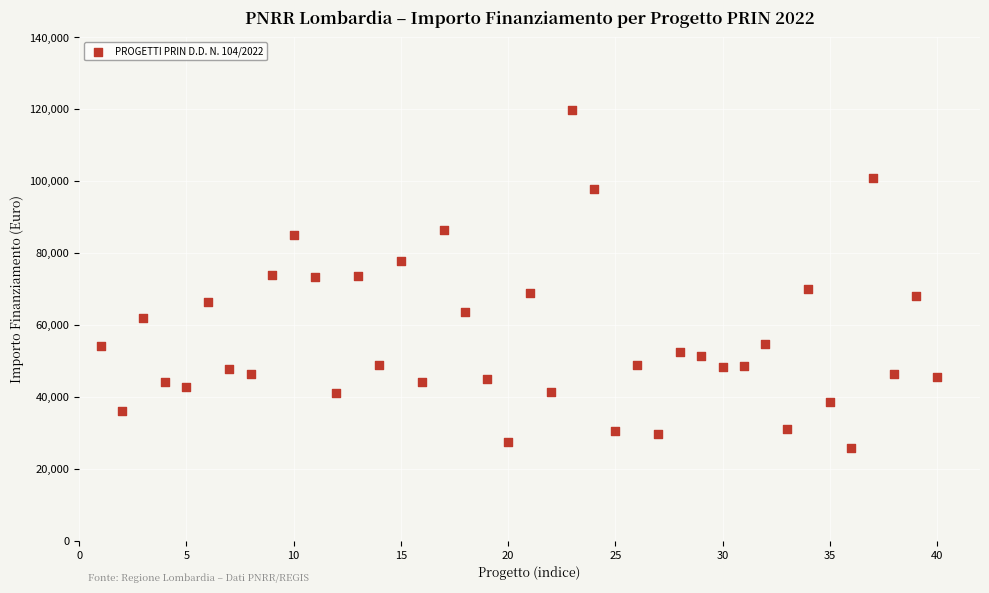

What is the range of X values (max minus min)?

39.0